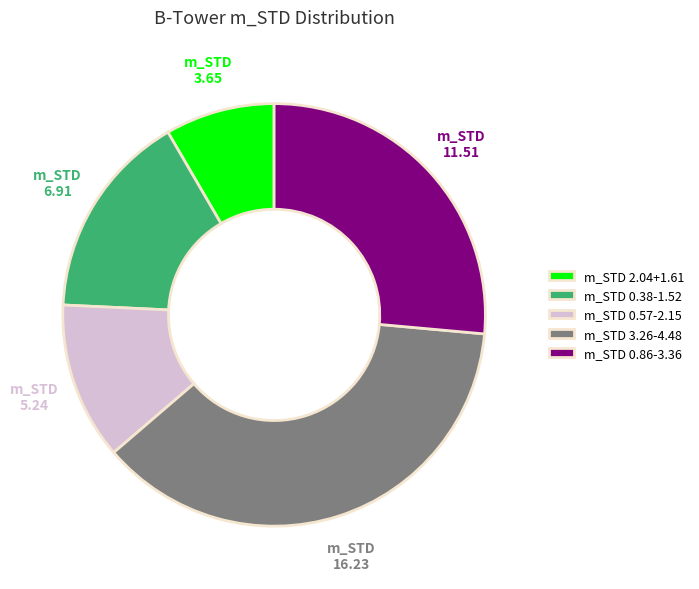

True or false: m_STD 0.86-3.36 accounts for 26% of the total.

True